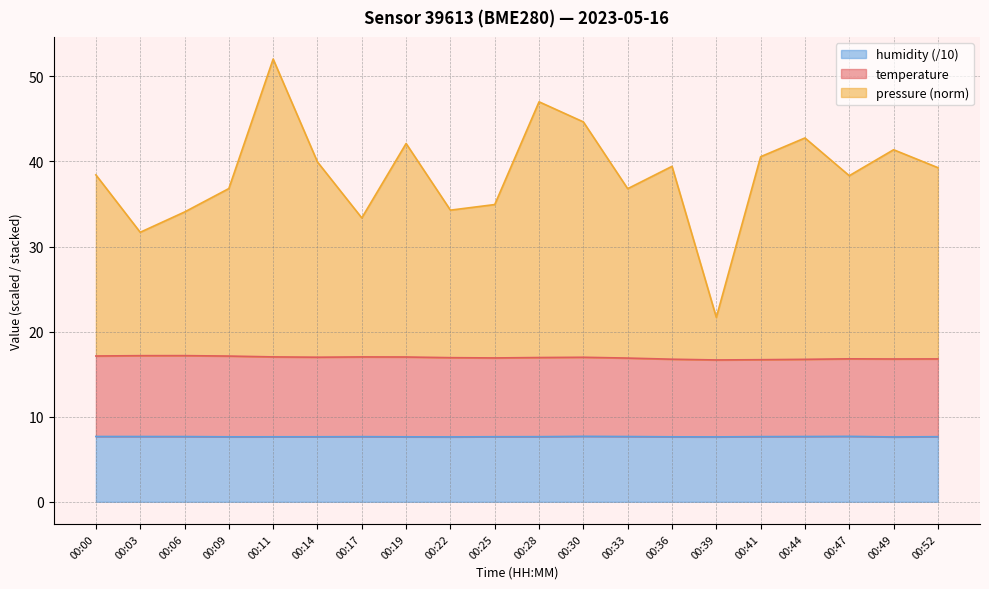

What is the difference between the maximum and minimum values in the pressure_norm series?

30.4